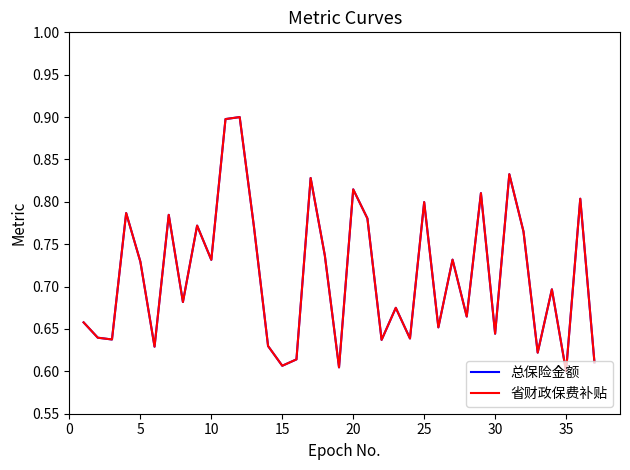

What is the greatest value displayed?

0.9